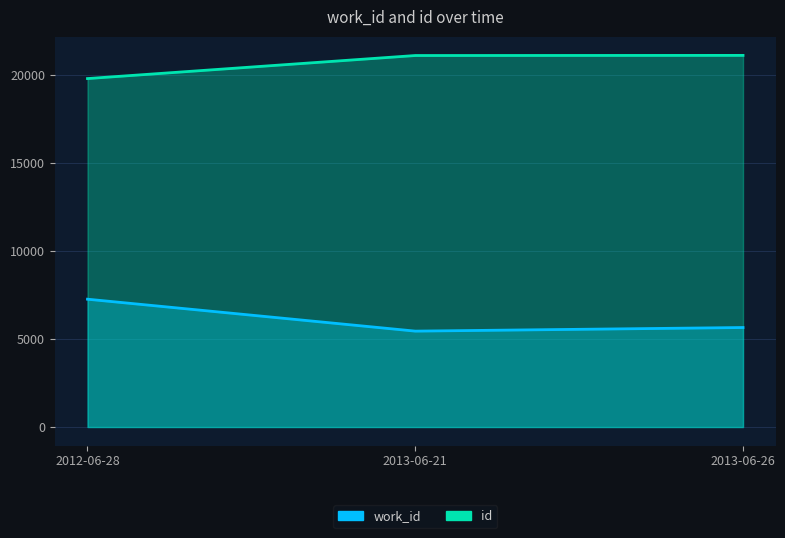

List the series in order of their overall mean, highest first.

id, work_id